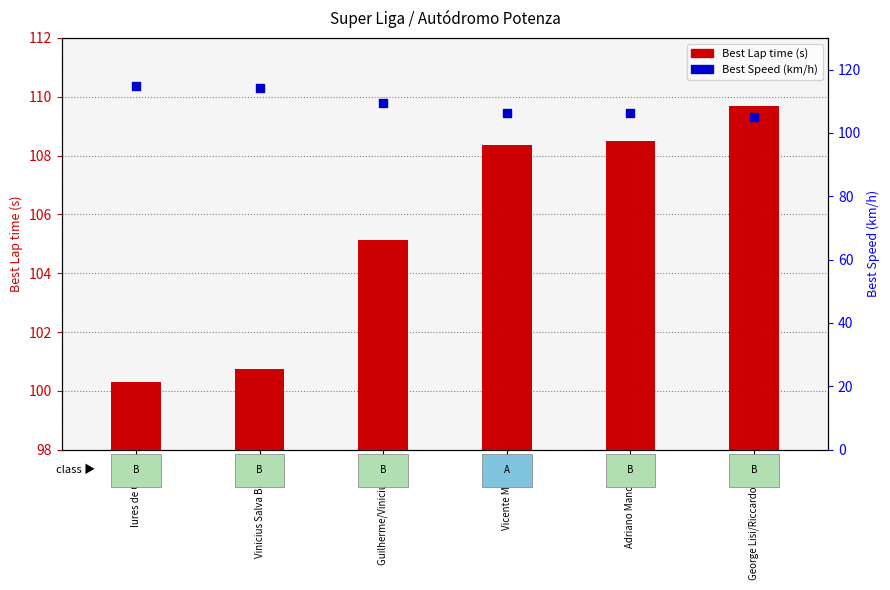

At how many categories does at least one series exceed 108?

6